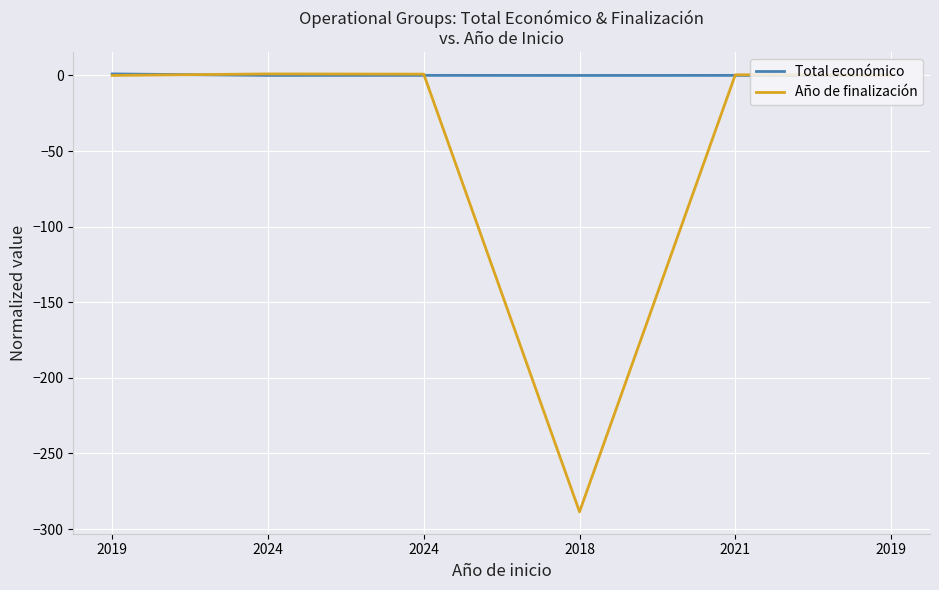

After their last crossing, which series has the higher values: Total económico or Año de finalización?

Año de finalización